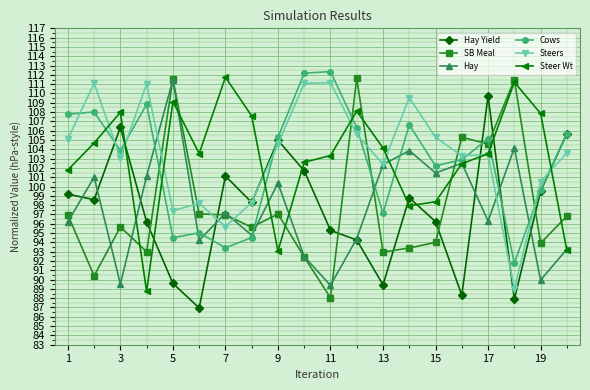

True or false: SB Meal and Hay Yield intersect in this chart.

True